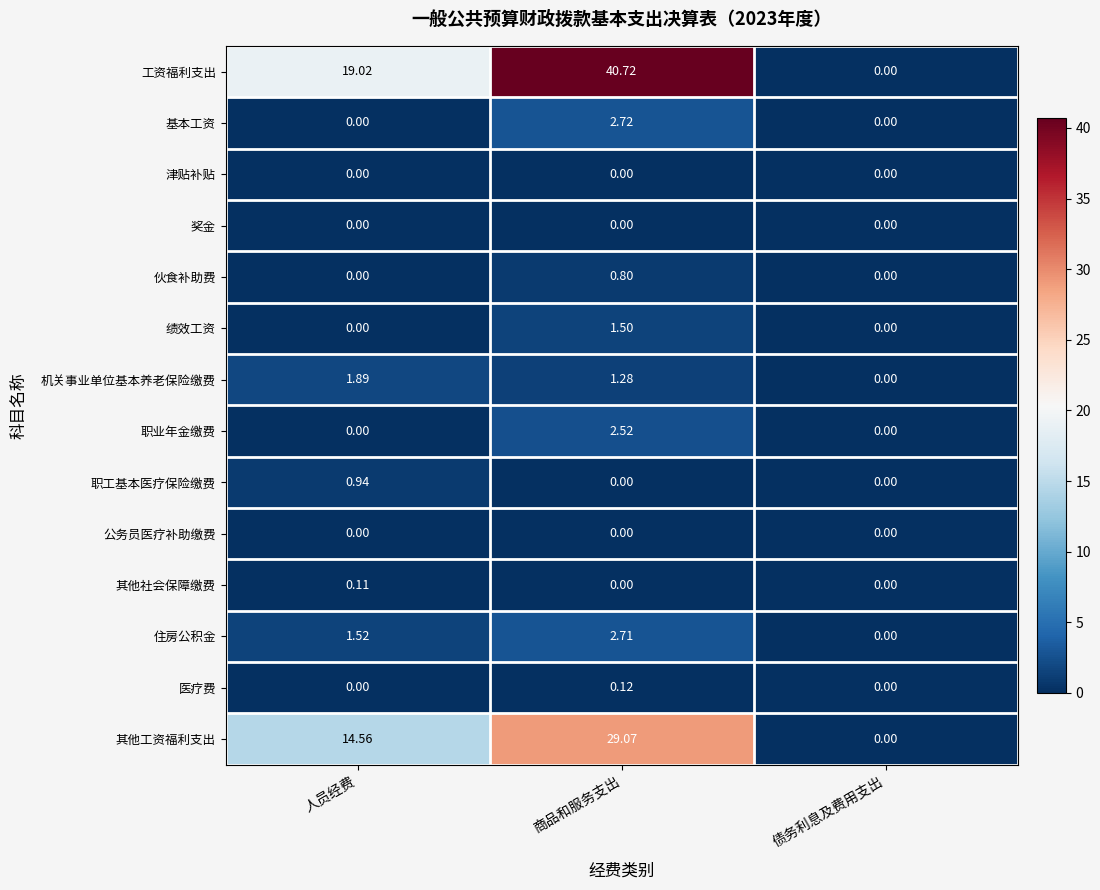

Which series has the largest total across all categories?

工资福利支出